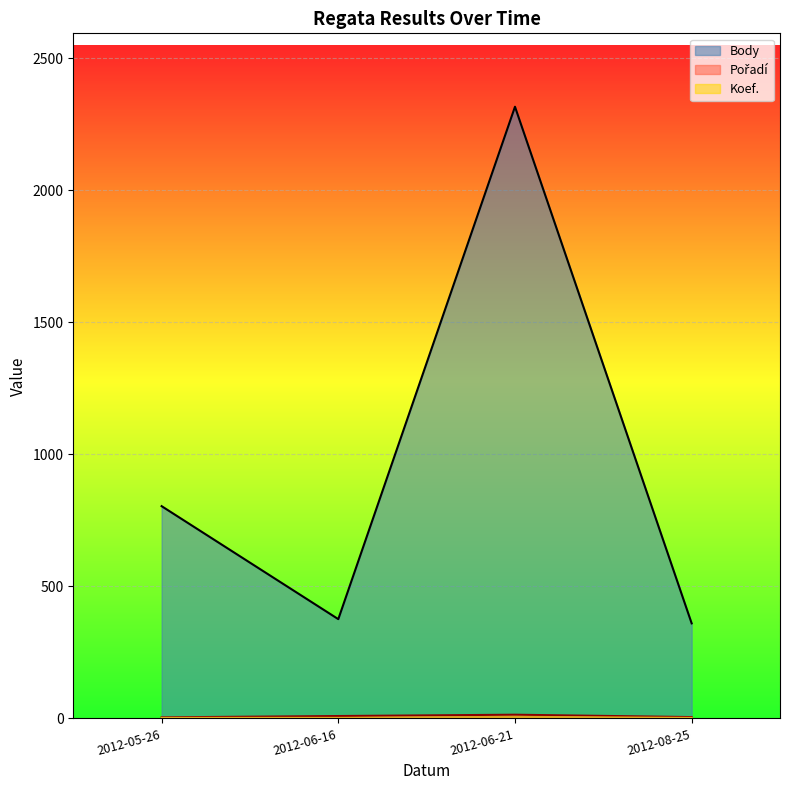

What value does the Body series have at 2012-08-25, to the nearest 10?

360